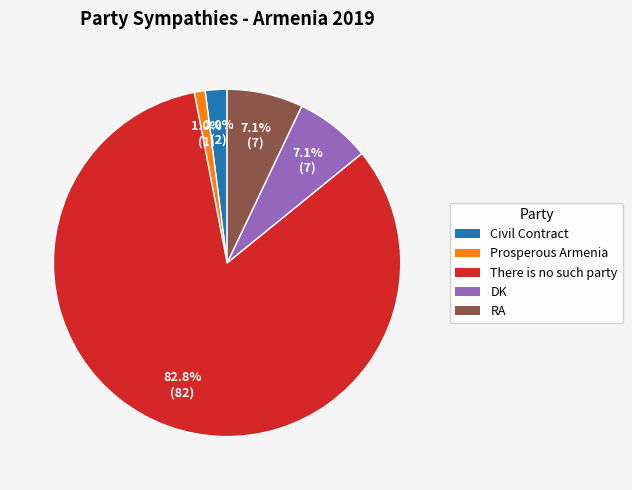

Is there any slice that represents more than half of the pie?

Yes